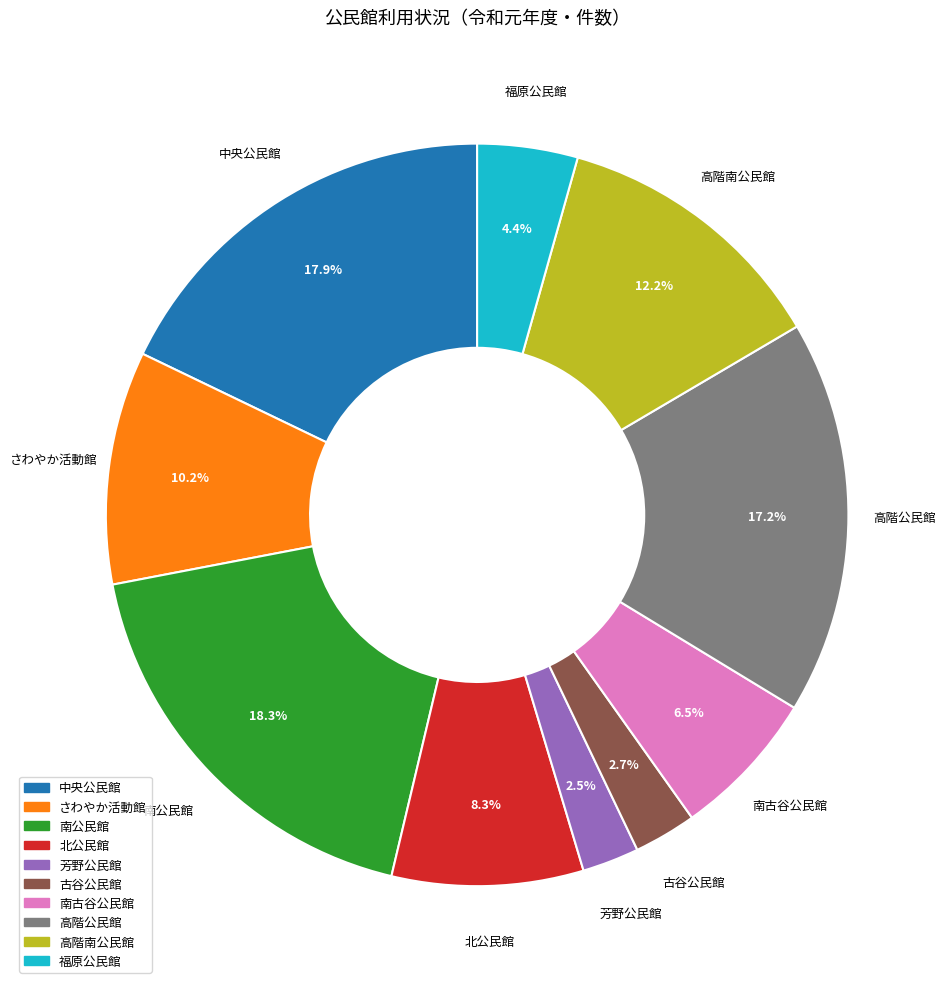

Is it true that 芳野公民館 is 9% of the pie?

False